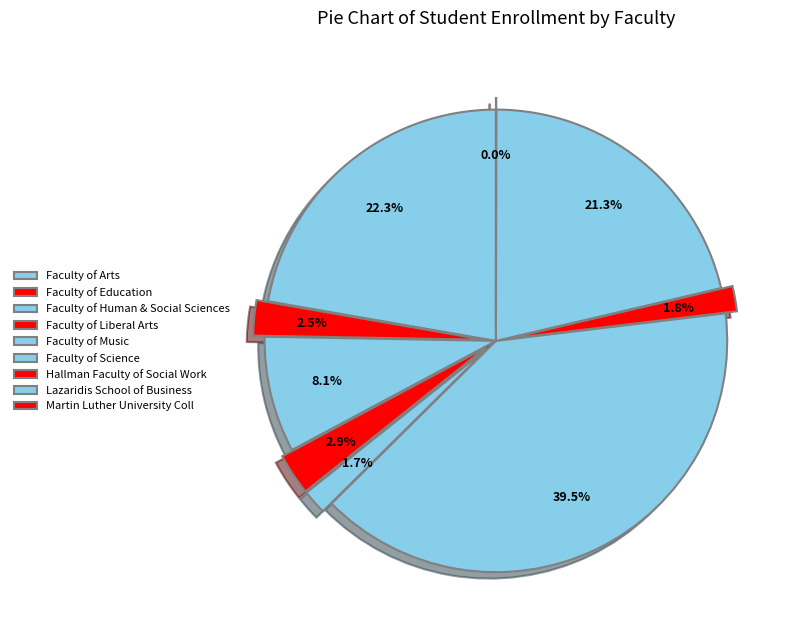

What is the total percentage of Faculty of Science and Lazaridis School of Business?

60.8%